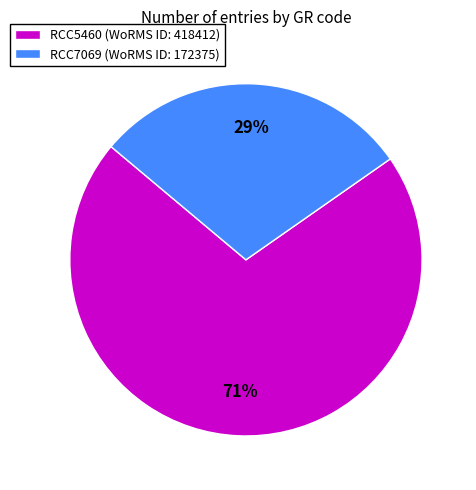

How many segments does this pie chart have?

2